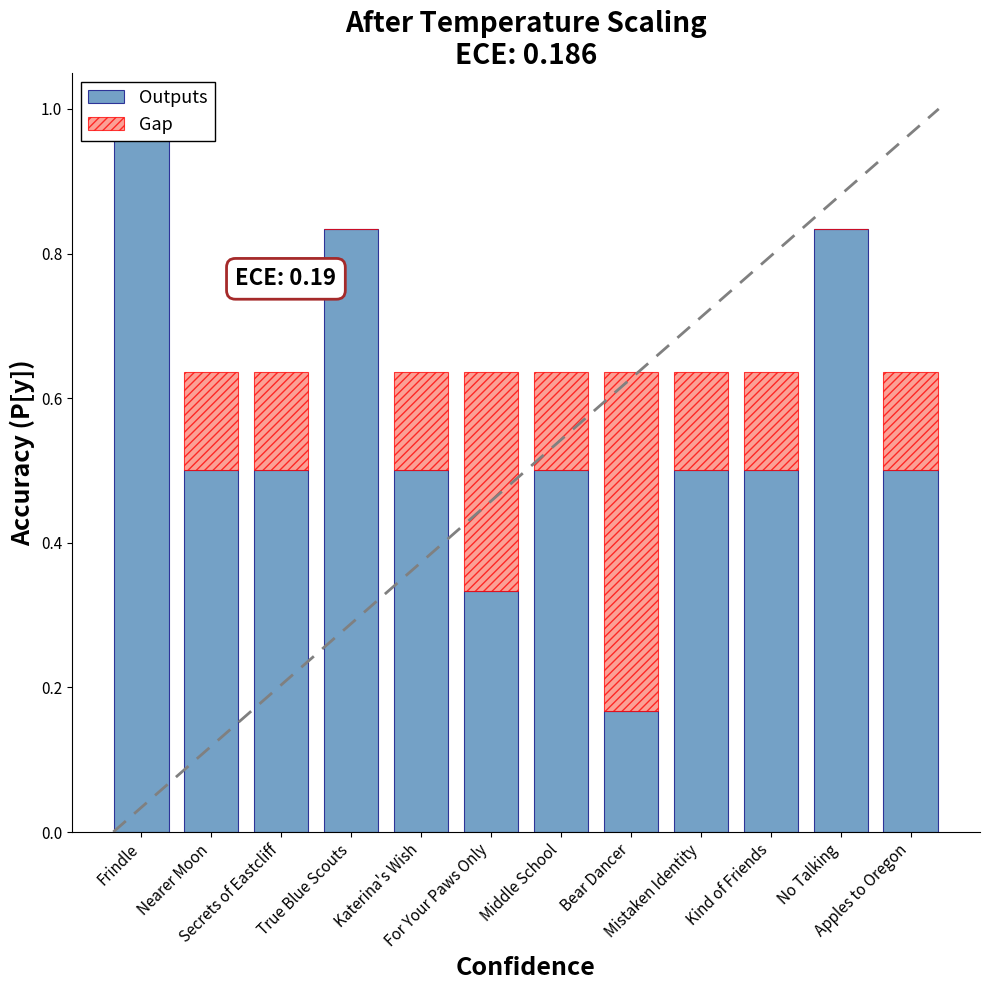

The value of Gap at No Talking is 0.2. True or false?

False